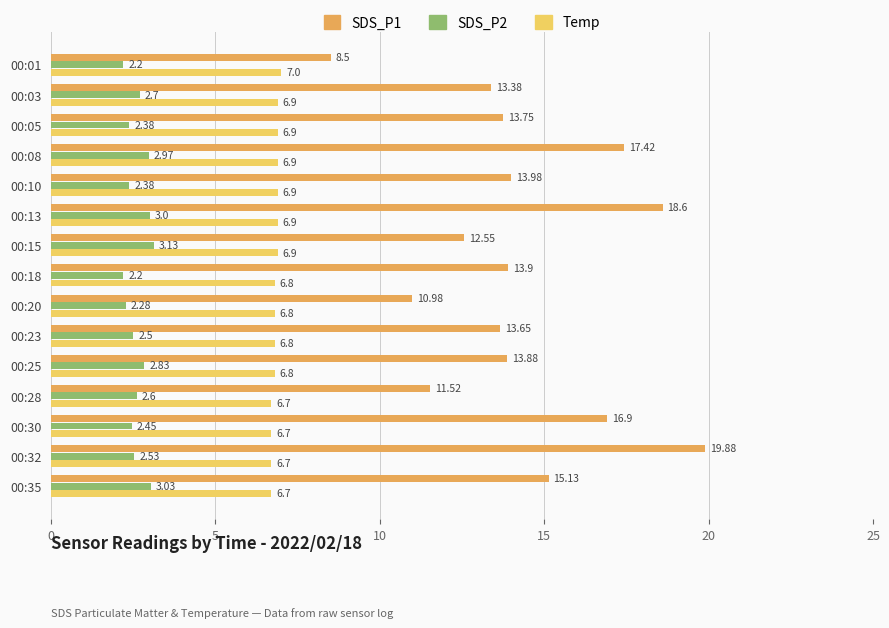

Which series has the largest total across all categories?

SDS_P1